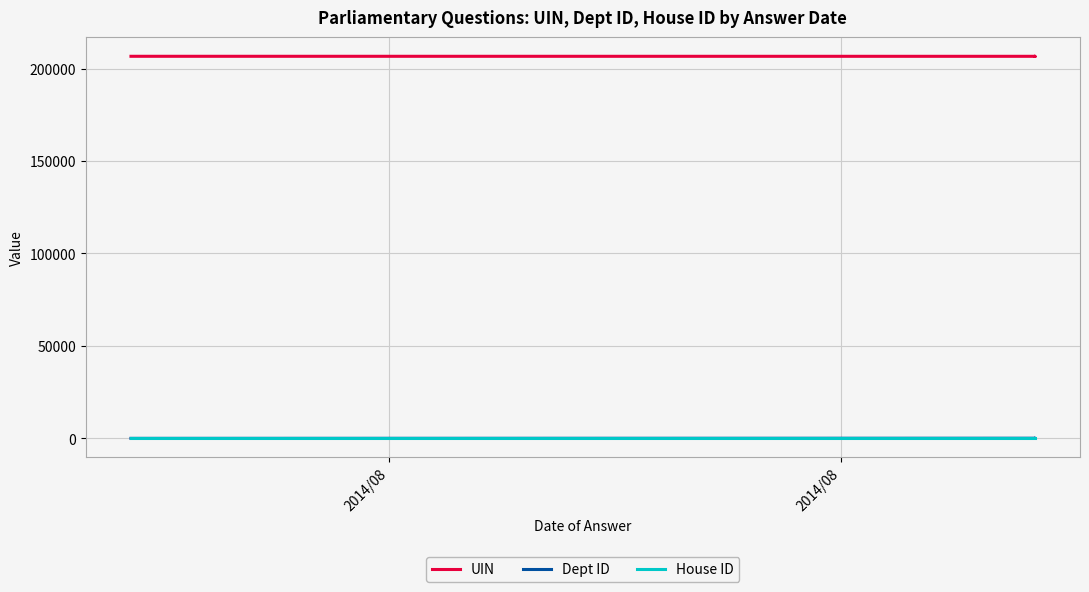

Which series has the largest total across all categories?

UIN